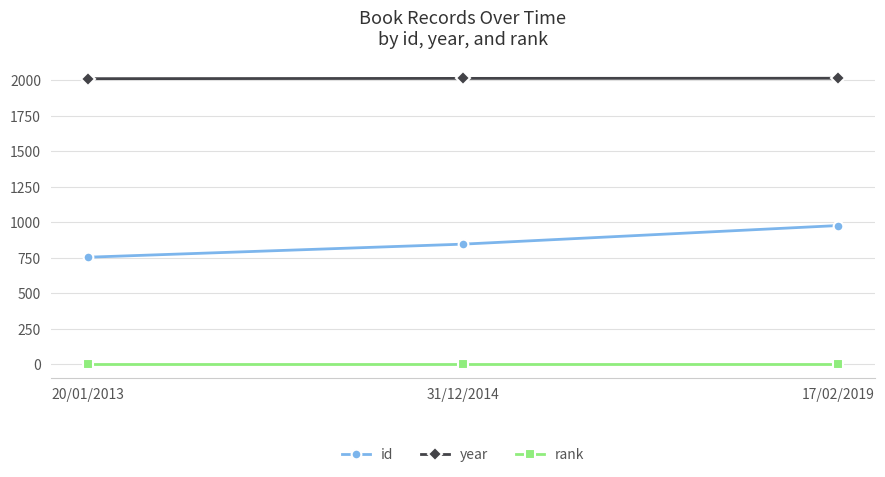

What is the lowest value of the year series?

2012